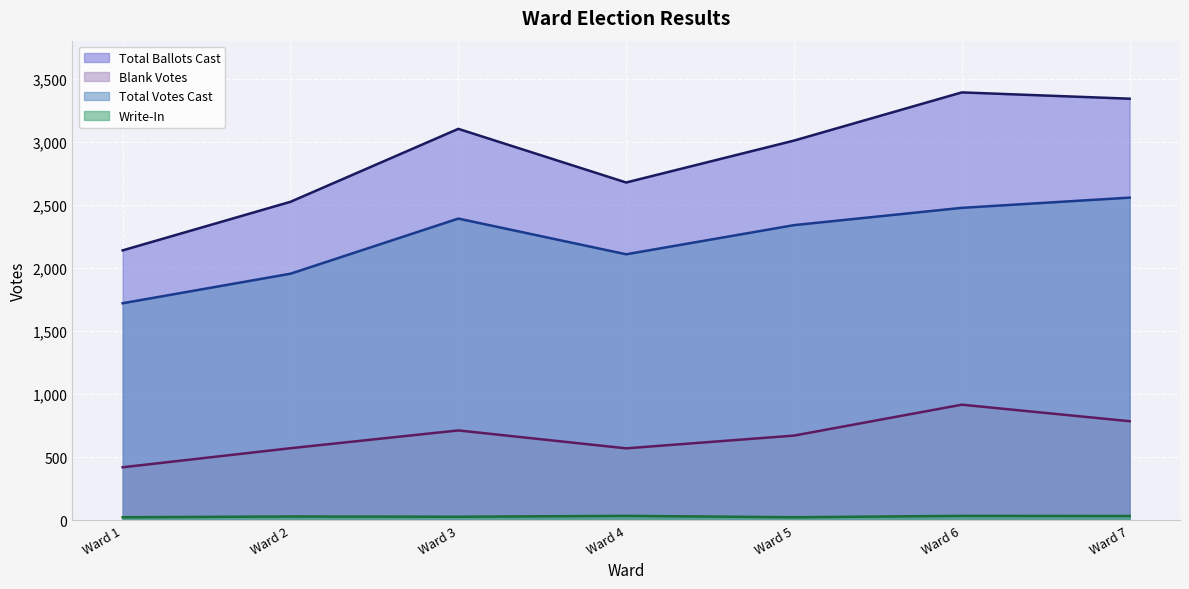

What is the value of the Write-In point at the 3rd from the left?

27